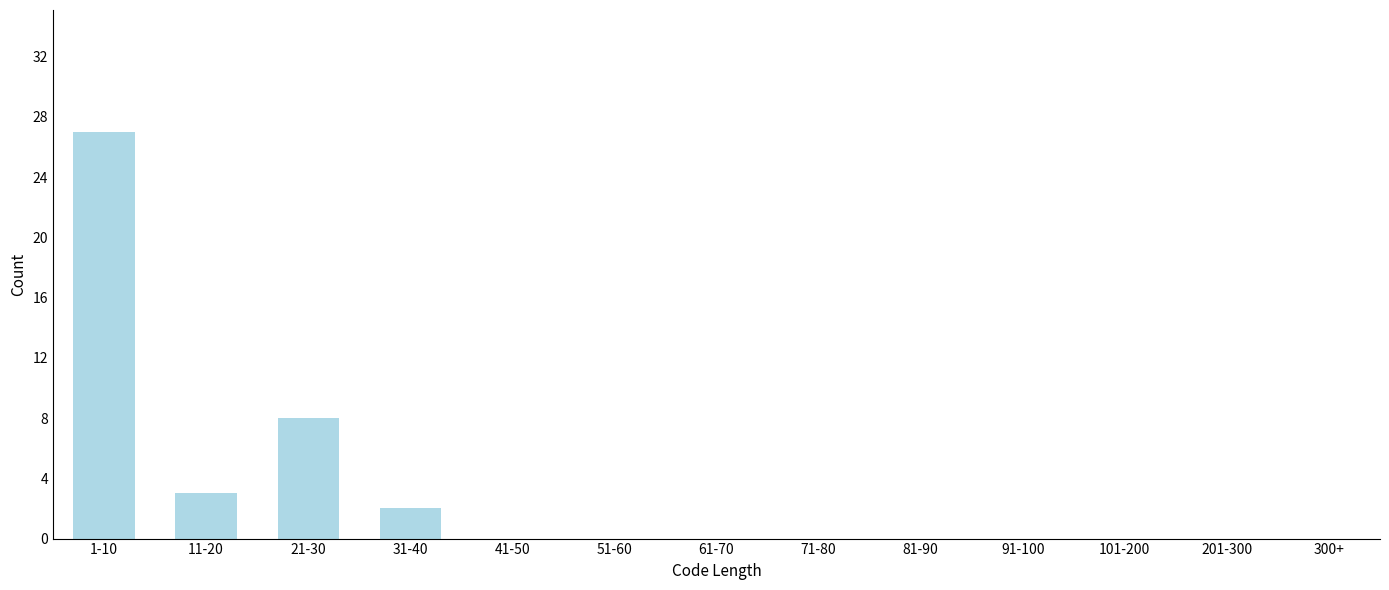

Reading left to right, what are all the values shown in this chart?

1-10=27	11-20=3	21-30=8	31-40=2	41-50=0	51-60=0	61-70=0	71-80=0	81-90=0	91-100=0	101-200=0	201-300=0	300+=0